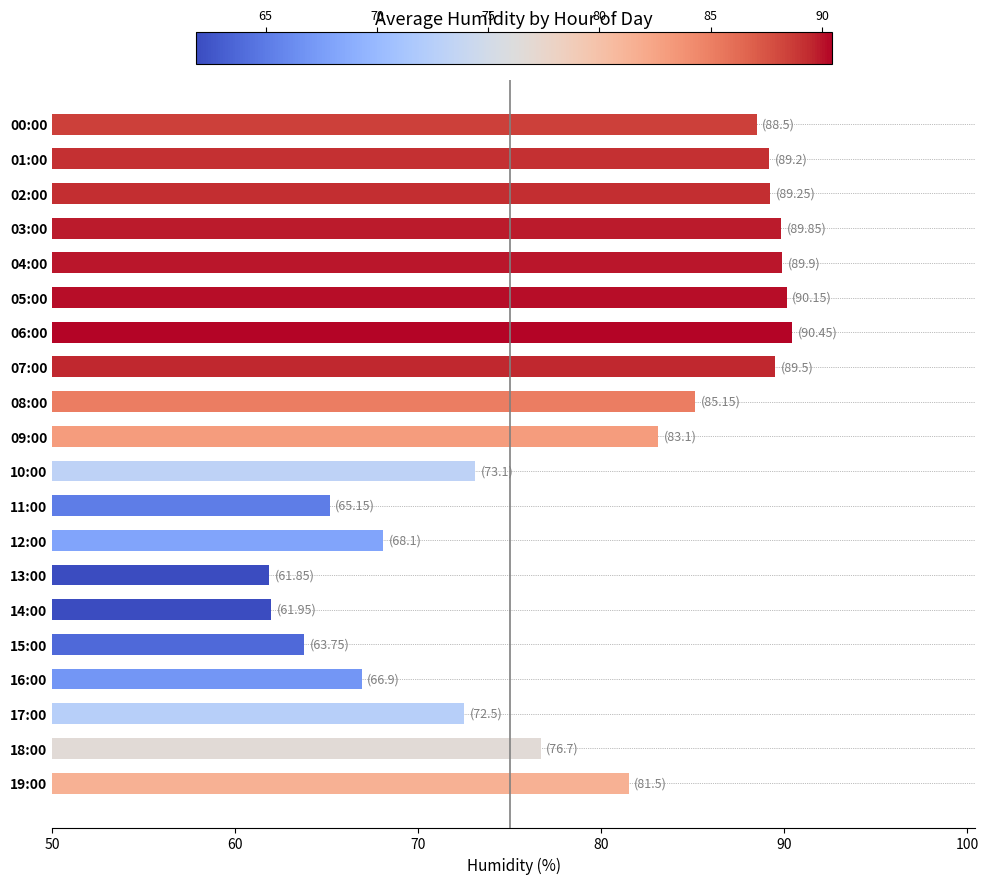

What is the label of the 16th bar from the bottom?

04:00